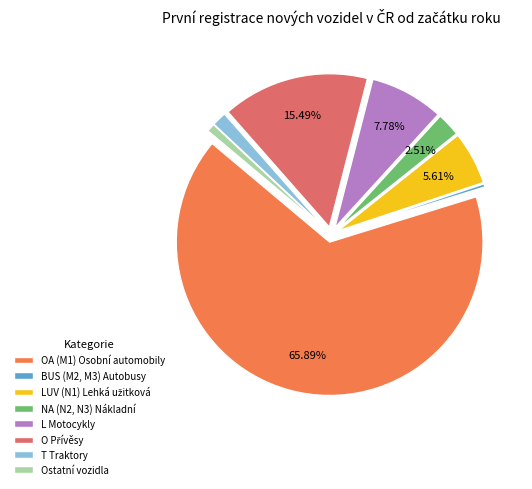

To the nearest percent, what percentage of the pie is T Traktory?

2%